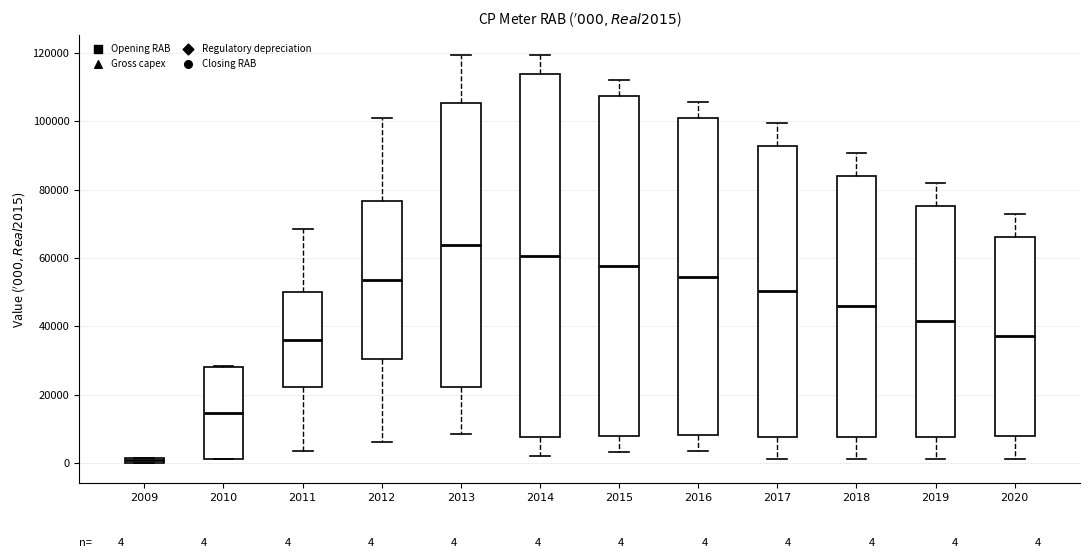

Which box is the tallest, from its lower edge to its upper edge?

2014